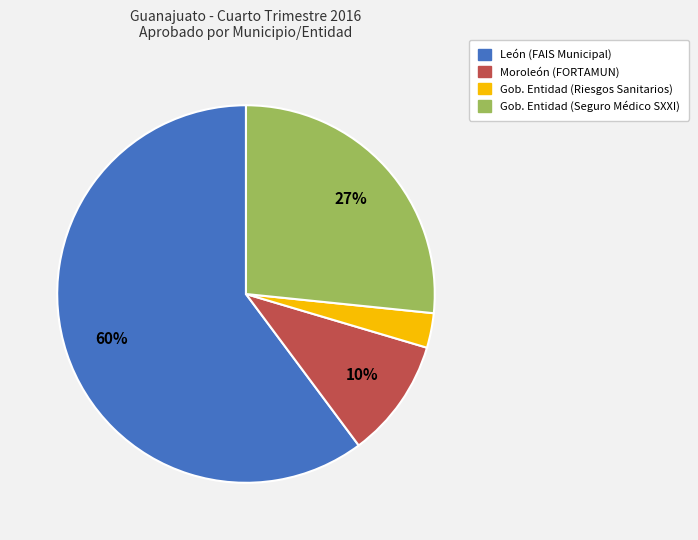

Does any single category account for the majority?

Yes